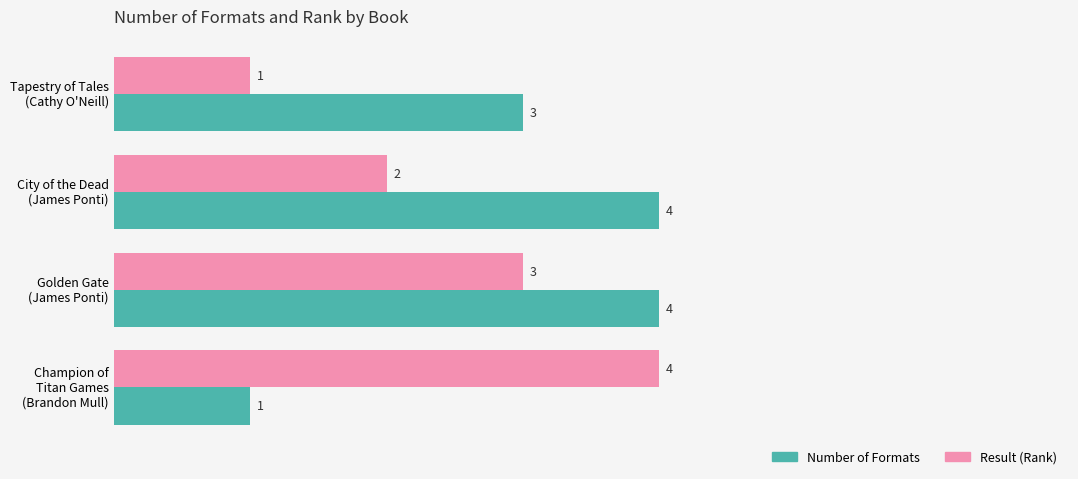

At how many categories does at least one series exceed 2?

4